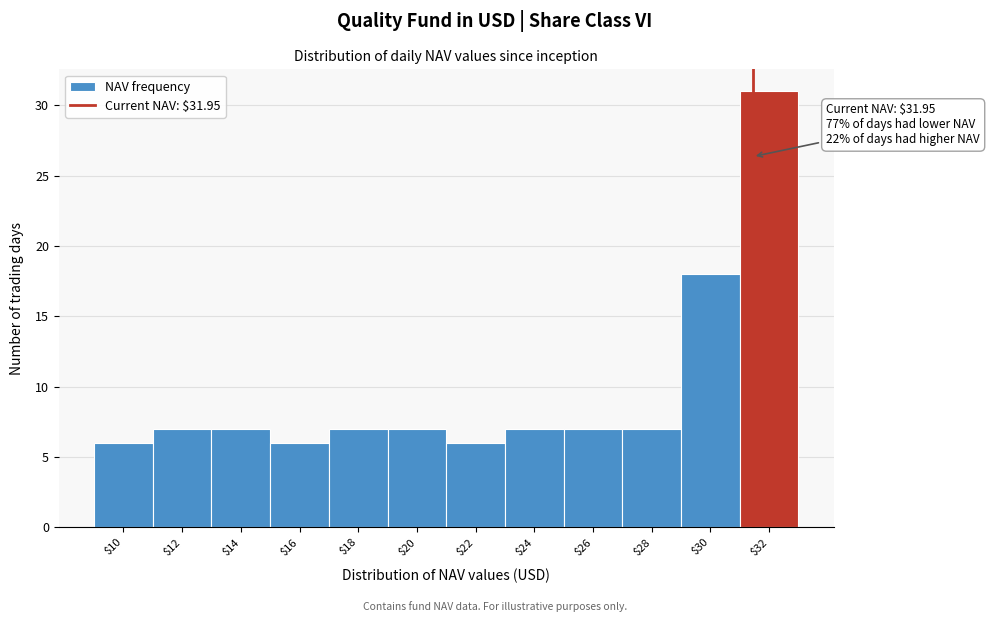

Reading left to right, extract all data points from this chart.

6	7	7	6	7	7	6	7	7	7	18	31